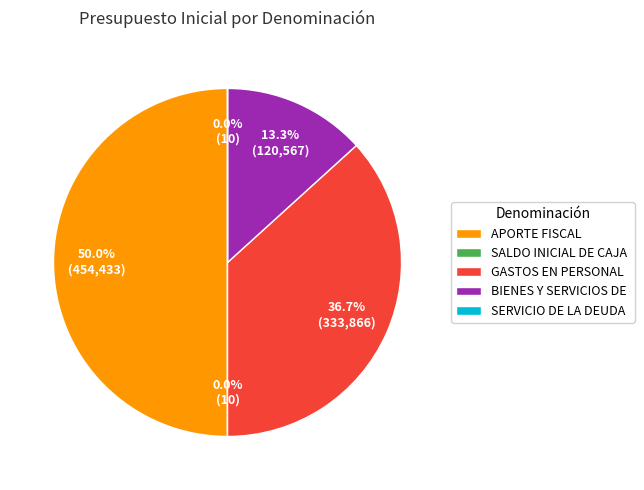

What is the largest slice in the pie chart?

APORTE FISCAL